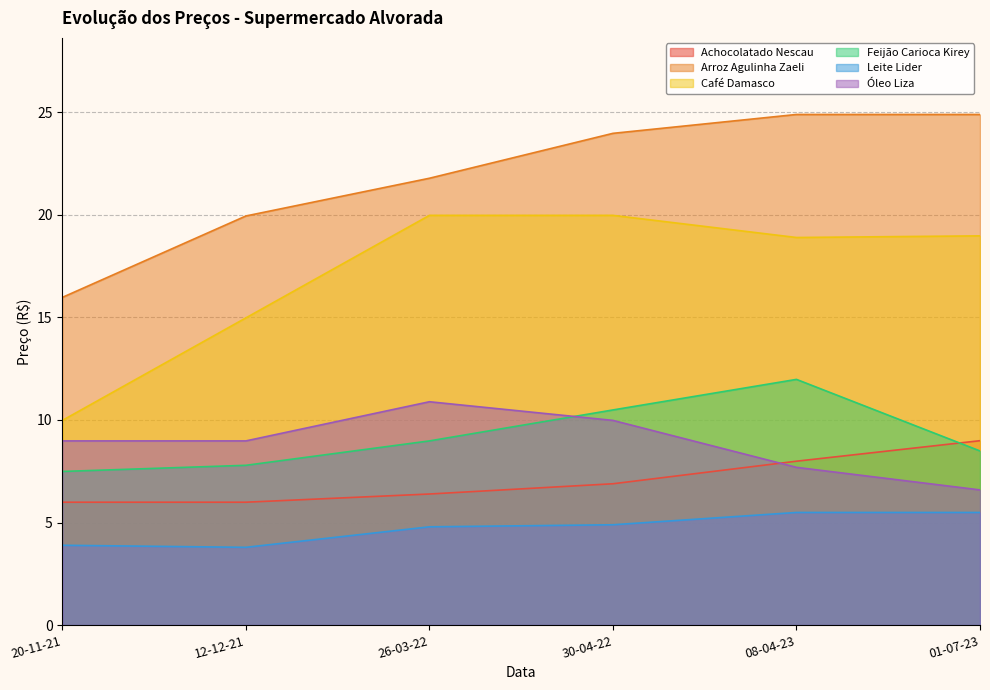

What is the sum of the Arroz Agulinha Zaeli values at 20-11-21 and 08-04-23?

40.9